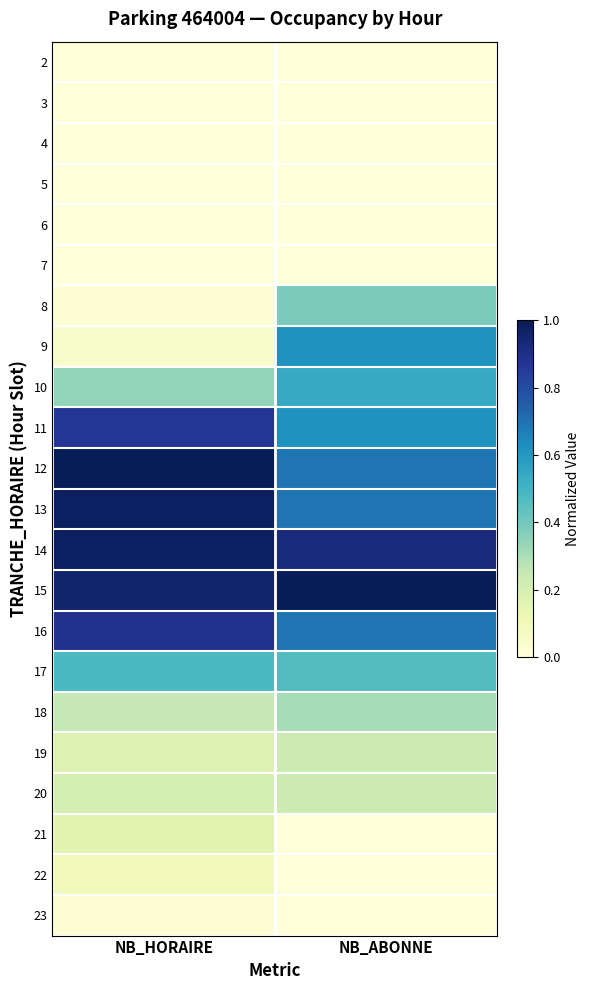

Reading left to right, extract all data points from this chart.

2: NB_HORAIRE=0.0	NB_ABONNE=0.0
3: NB_HORAIRE=0.0	NB_ABONNE=0.0
4: NB_HORAIRE=0.0	NB_ABONNE=0.0
5: NB_HORAIRE=0.0	NB_ABONNE=0.0
6: NB_HORAIRE=0.0	NB_ABONNE=0.0
7: NB_HORAIRE=0.0	NB_ABONNE=0.0
8: NB_HORAIRE=0.0	NB_ABONNE=0.4
9: NB_HORAIRE=0.0	NB_ABONNE=0.6
10: NB_HORAIRE=0.3	NB_ABONNE=0.5
11: NB_HORAIRE=0.9	NB_ABONNE=0.6
12: NB_HORAIRE=1.0	NB_ABONNE=0.7
13: NB_HORAIRE=1.0	NB_ABONNE=0.7
14: NB_HORAIRE=1.0	NB_ABONNE=0.9
15: NB_HORAIRE=1.0	NB_ABONNE=1.0
16: NB_HORAIRE=0.9	NB_ABONNE=0.7
17: NB_HORAIRE=0.5	NB_ABONNE=0.5
18: NB_HORAIRE=0.2	NB_ABONNE=0.3
19: NB_HORAIRE=0.2	NB_ABONNE=0.2
20: NB_HORAIRE=0.2	NB_ABONNE=0.2
21: NB_HORAIRE=0.2	NB_ABONNE=0.0
22: NB_HORAIRE=0.1	NB_ABONNE=0.0
23: NB_HORAIRE=0.0	NB_ABONNE=0.0